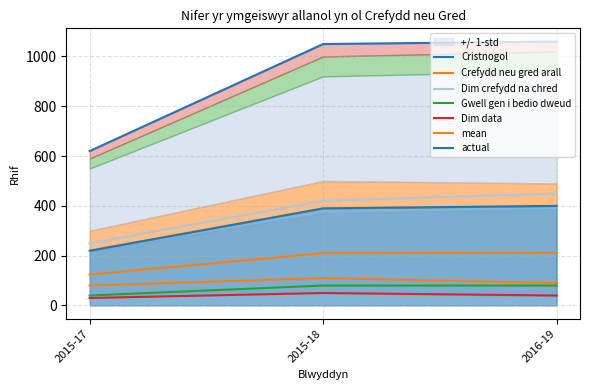

What is the minimum value shown in the chart?

30